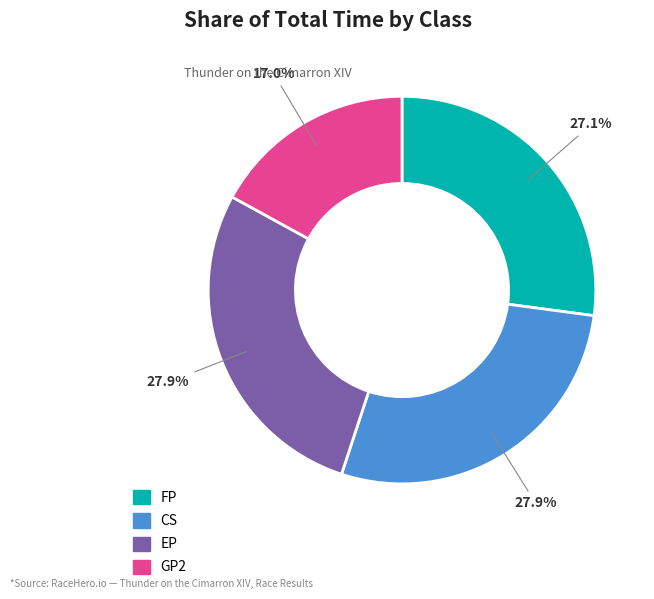

Does any single category account for the majority?

No